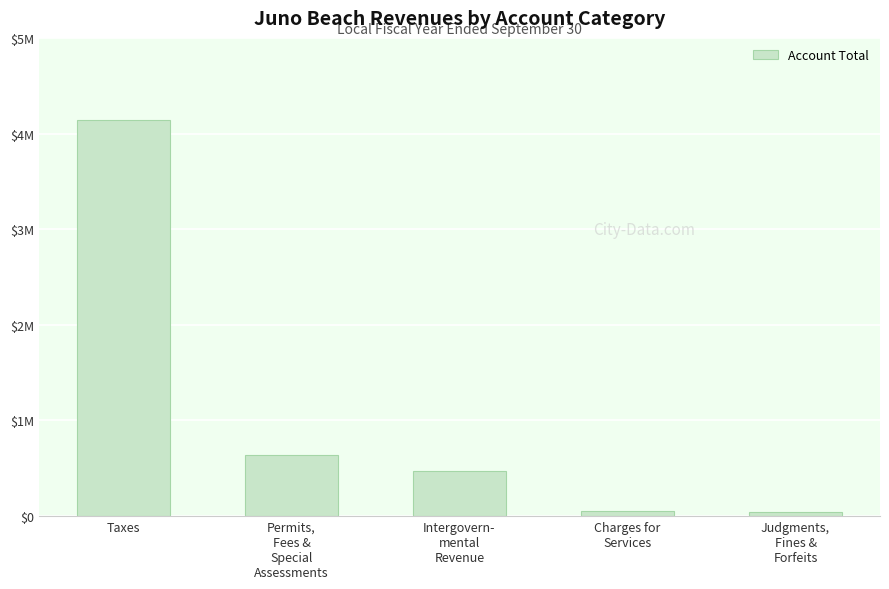

List the labels in order of value, smallest first.

Judgments,
Fines &
Forfeits, Charges for
Services, Intergovern-
mental
Revenue, Permits,
Fees &
Special
Assessments, Taxes